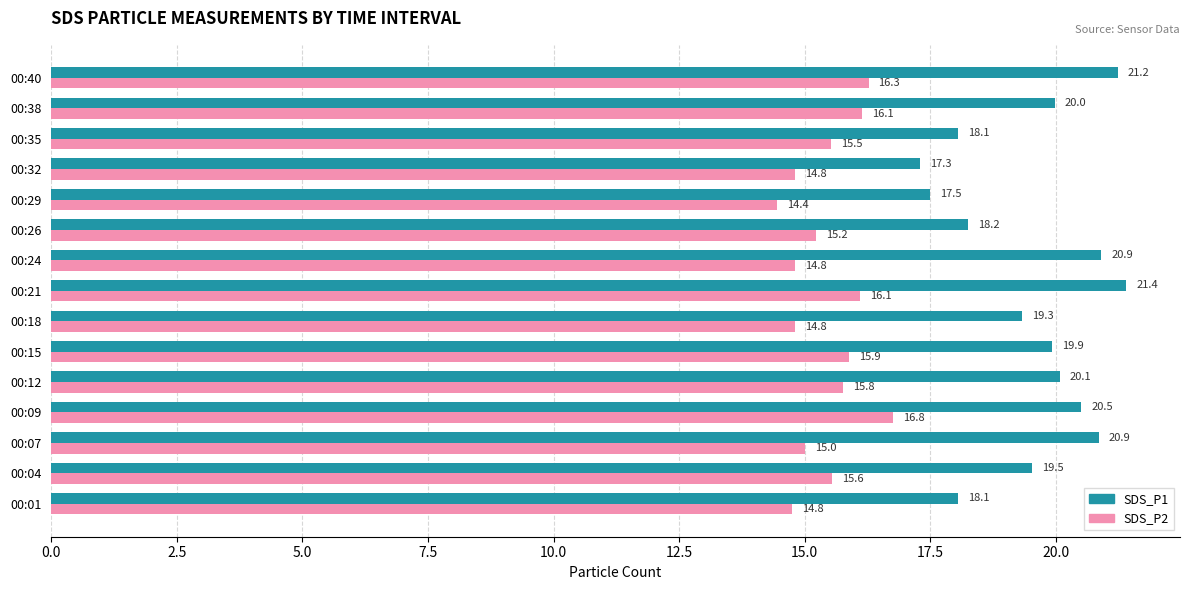

The SDS_P2 series shows 10.3 at 00:26. True or false?

False